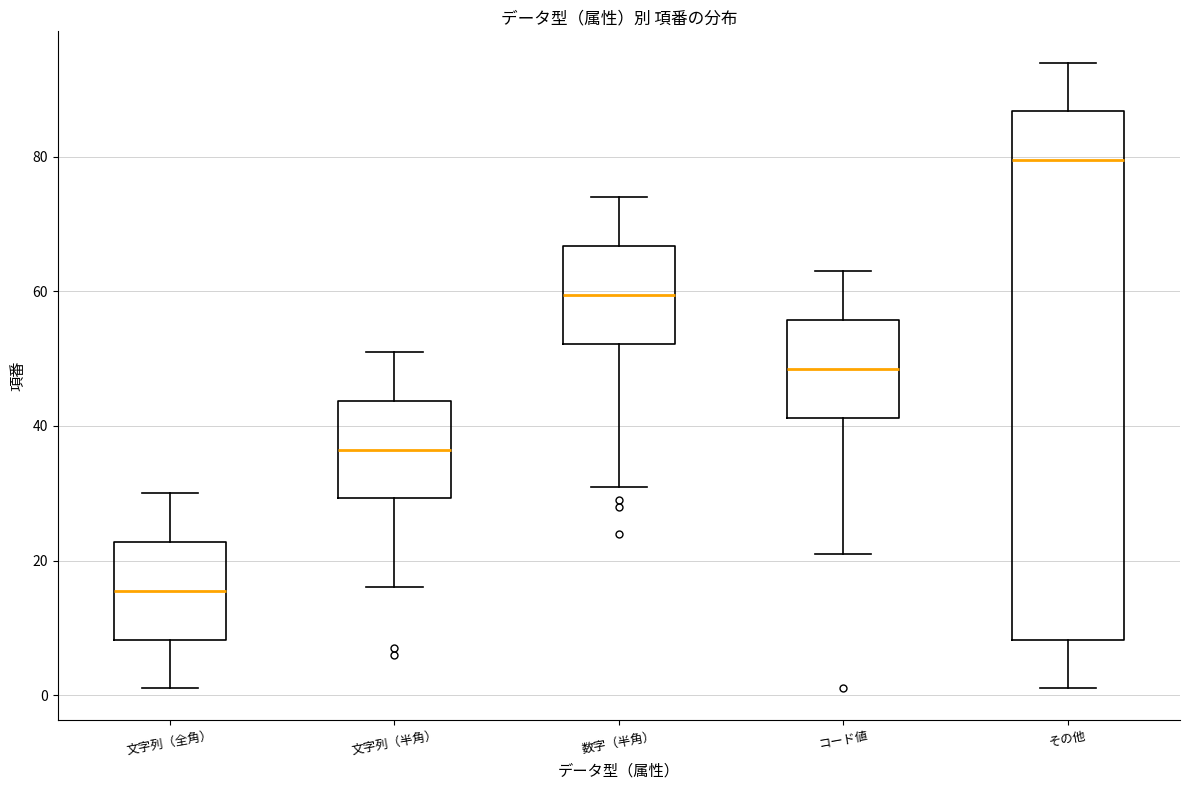

Reading left to right, read every box against the y-axis: the position of its median line, the range the box covers, and the ends of its whiskers. The values are not printed on the chart, so give them approximately, as read against the axis.

文字列（全角）: median 16, box 8 to 22, whiskers 2 to 30
文字列（半角）: median 36, box 30 to 44, whiskers 16 to 52
数字（半角）: median 60, box 52 to 66, whiskers 32 to 74
コード値: median 48, box 42 to 56, whiskers 22 to 64
その他: median 80, box 8 to 86, whiskers 2 to 94